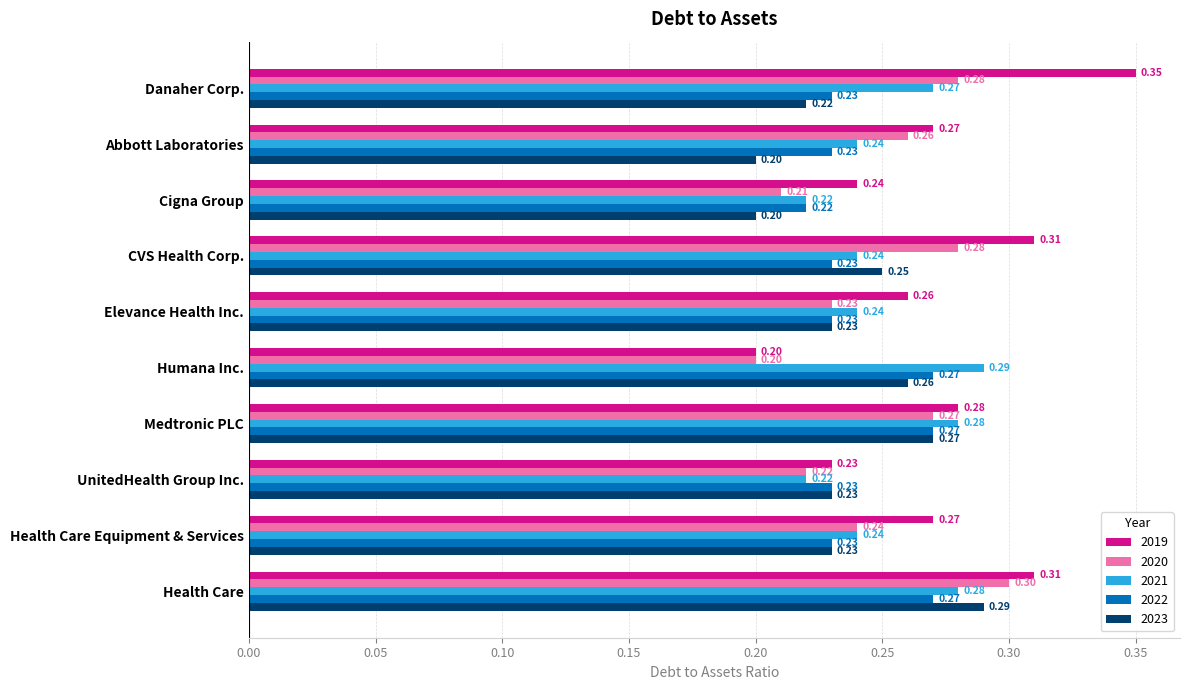

At Abbott Laboratories, list the series in order from smallest to largest.

2023, 2022, 2021, 2020, 2019